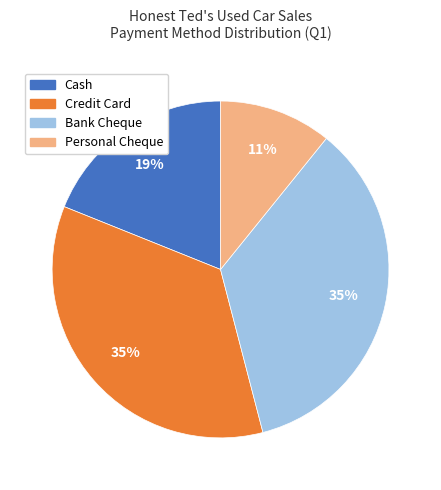

Does Cash represent more than half of the total?

No